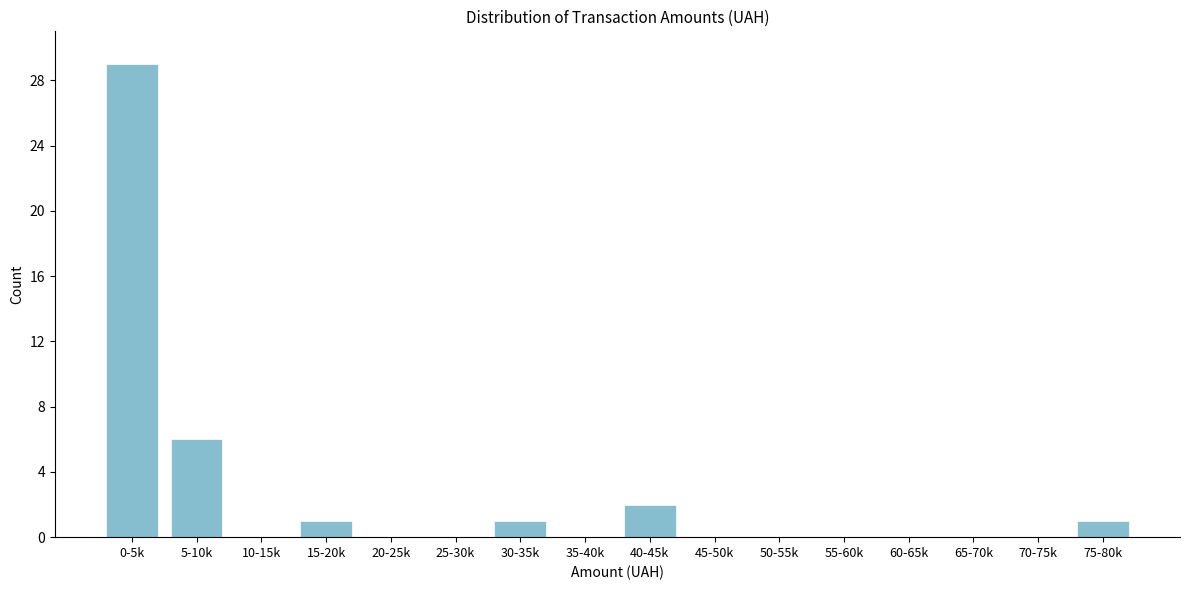

Reading left to right, what are all the values shown in this chart?

0-5k=29	5-10k=6	10-15k=0	15-20k=1	20-25k=0	25-30k=0	30-35k=1	35-40k=0	40-45k=2	45-50k=0	50-55k=0	55-60k=0	60-65k=0	65-70k=0	70-75k=0	75-80k=1